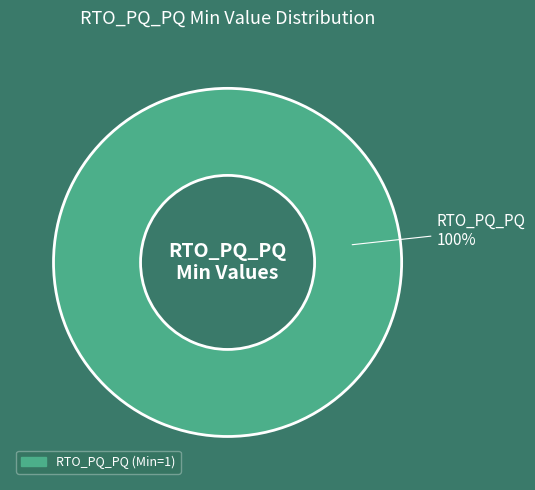

Is there a majority slice in this chart?

Yes